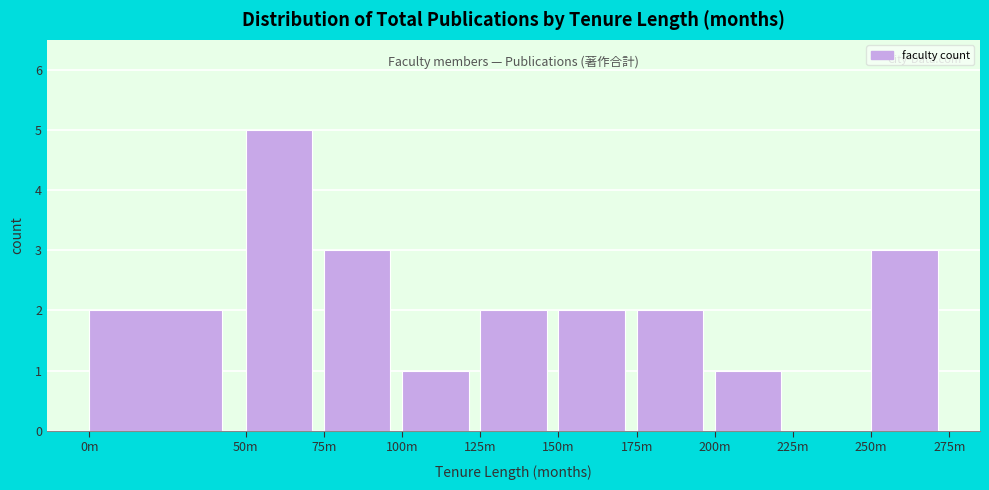

Reading right to left, transcribe all the data shown in this chart.

250m=3	225m=0	200m=1	175m=2	150m=2	125m=2	100m=1	75m=3	50m=5	0m=2